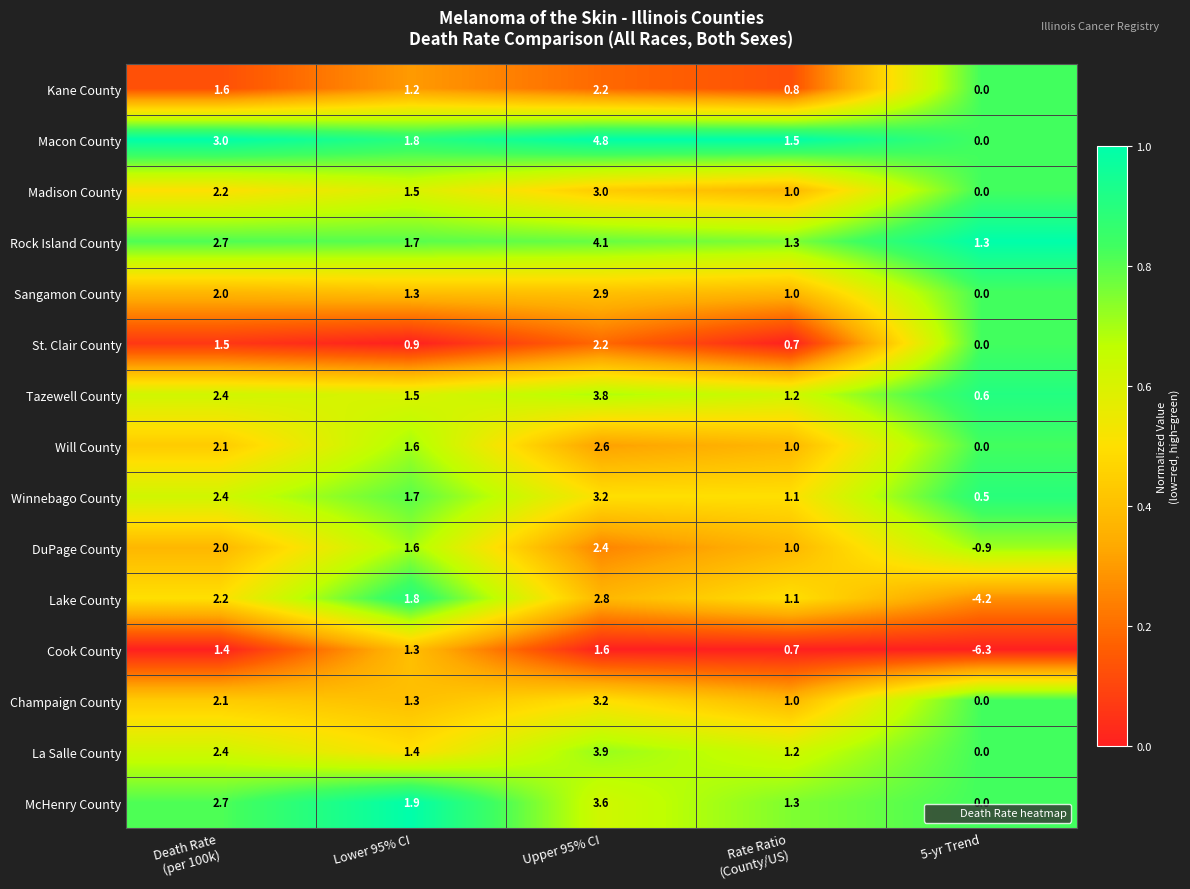

Which label corresponds to the smallest value in the chart?

5-yr Trend